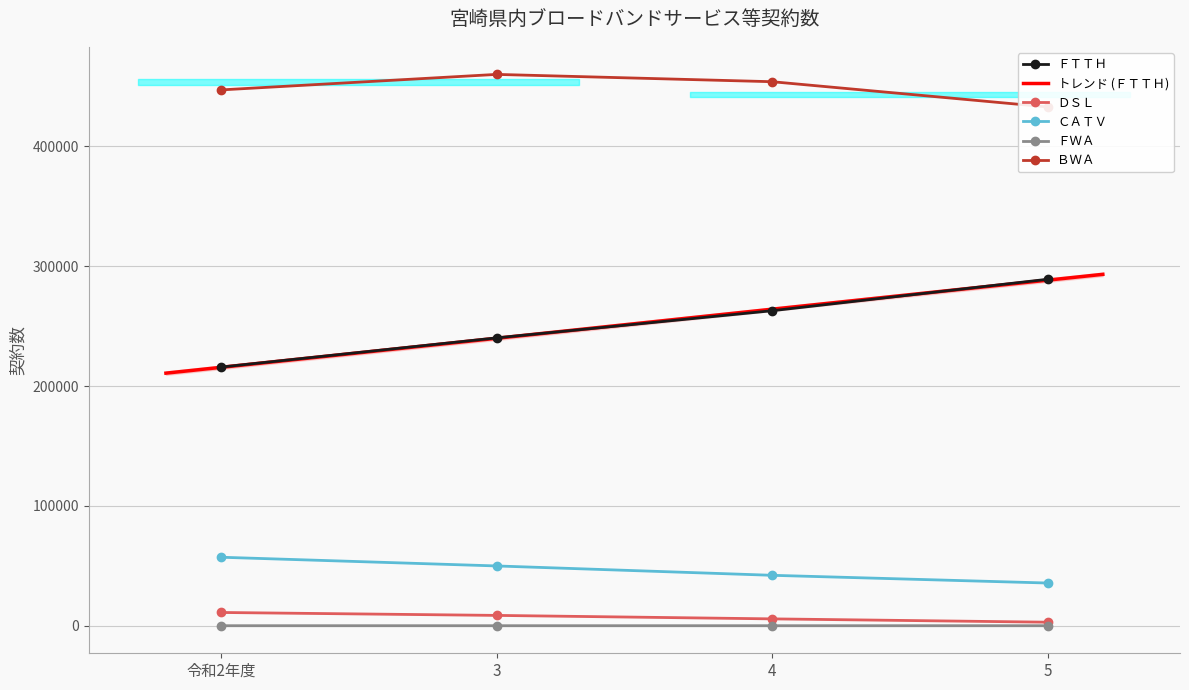

What is the value of the ＢＷＡ point at the 2nd from the left?

460023